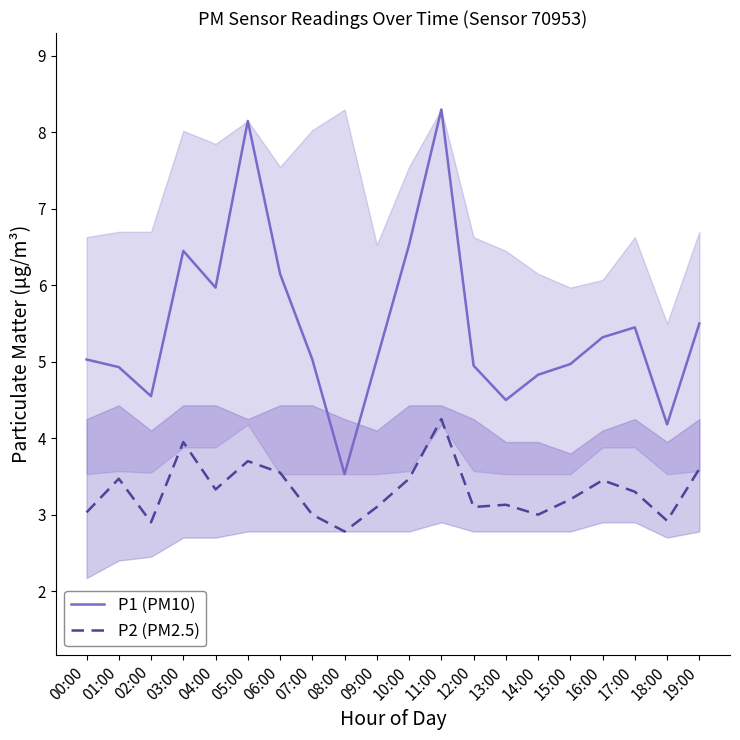

At which label does P1 (PM10) first exceed 5?

00:00